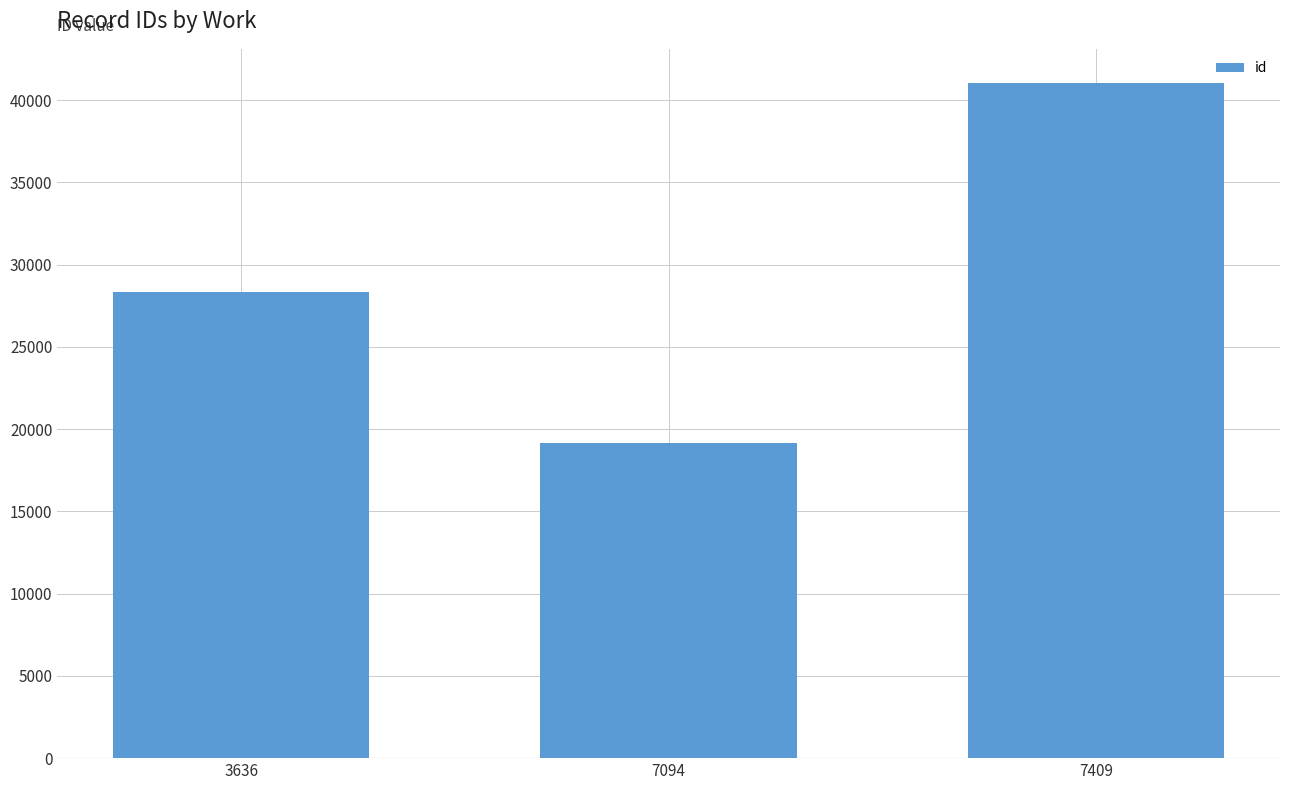

The value at 3636 is 28344. True or false?

True